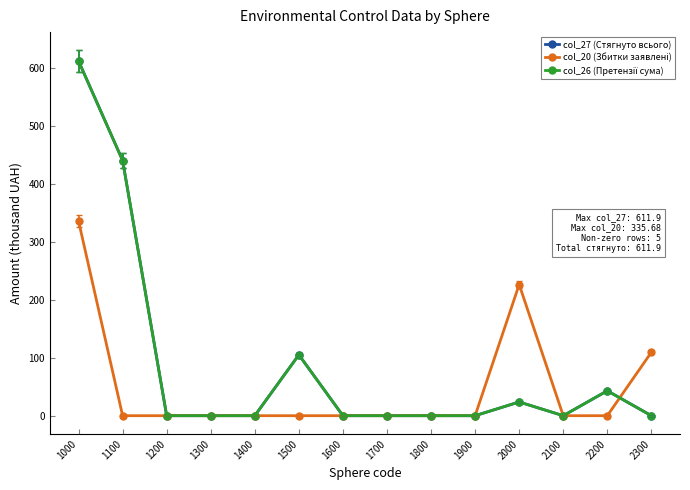

How many lines are shown in the chart?

3